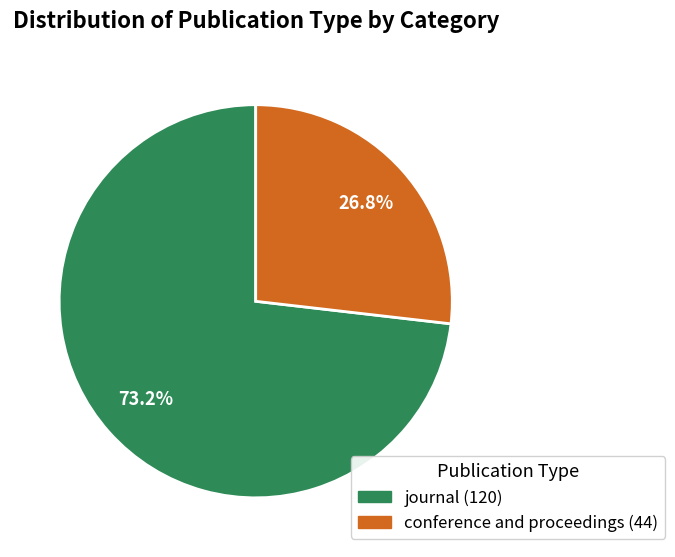

To the nearest percent, what is the difference between the largest and smallest slice percentages?

46%